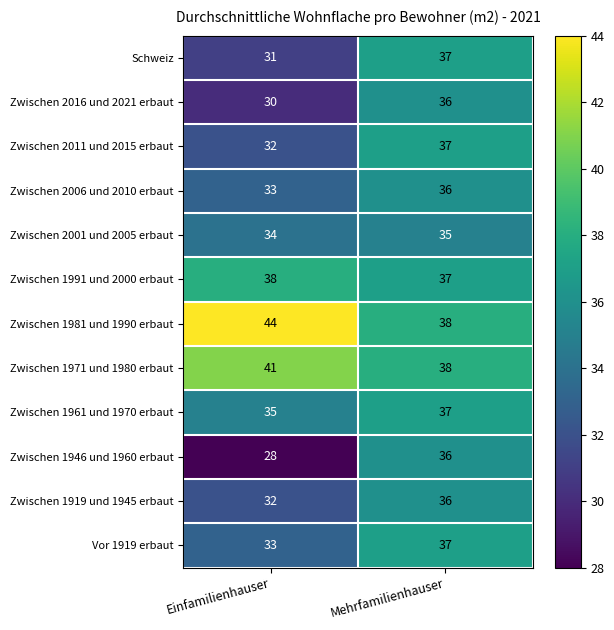

Which series has the largest total across all categories?

Zwischen 1981 und 1990 erbaut